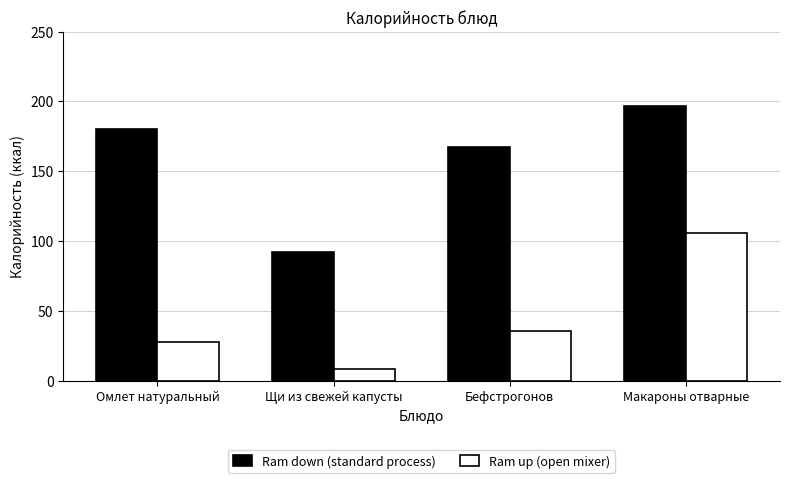

How many bars are there in total?

8